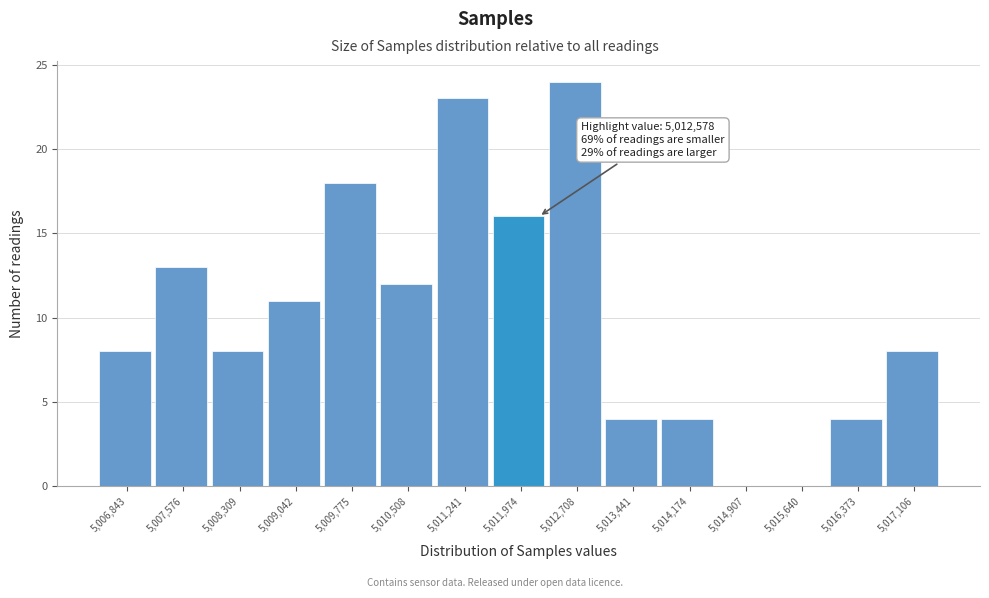

Reading left to right, extract all data points from this chart.

5,006,843=8	5,007,576=13	5,008,309=8	5,009,042=11	5,009,775=18	5,010,508=12	5,011,241=23	5,011,974=16	5,012,708=24	5,013,441=4	5,014,174=4	5,014,907=0	5,015,640=0	5,016,373=4	5,017,106=8